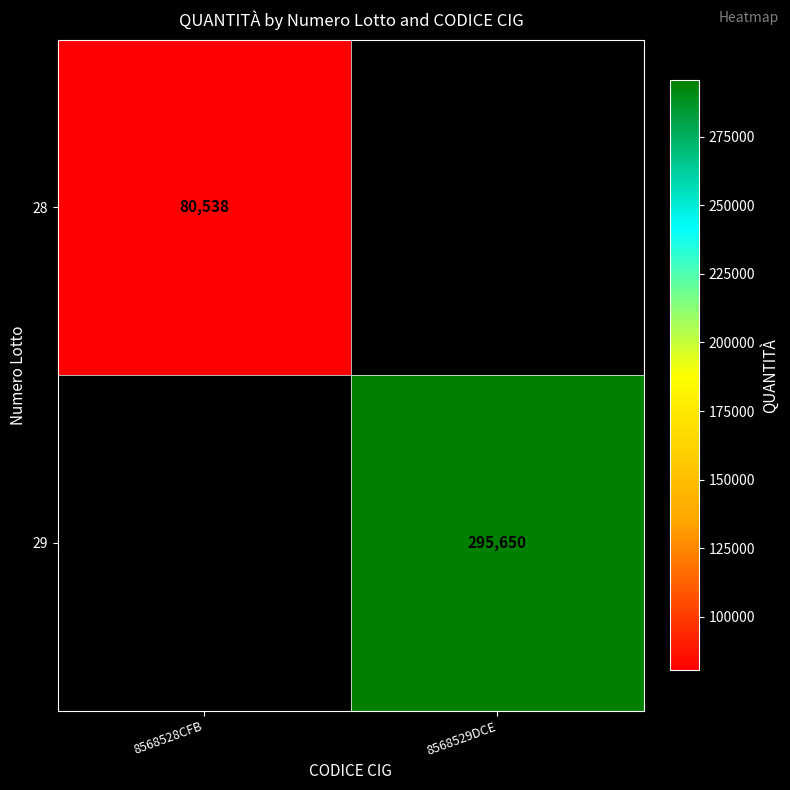

Which label corresponds to the largest value in the chart?

8568529DCE